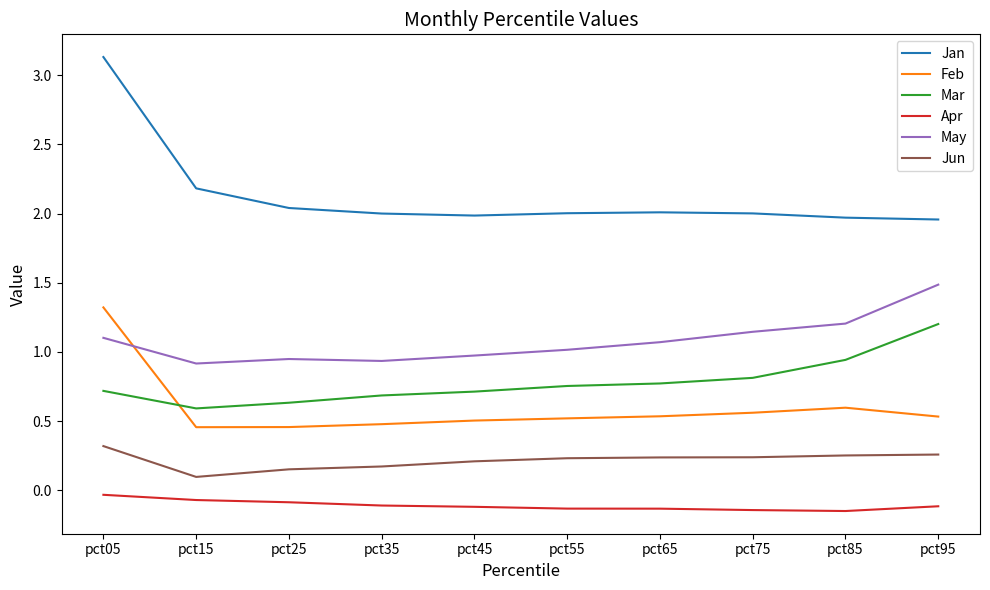

Count the number of categories in the chart.

10